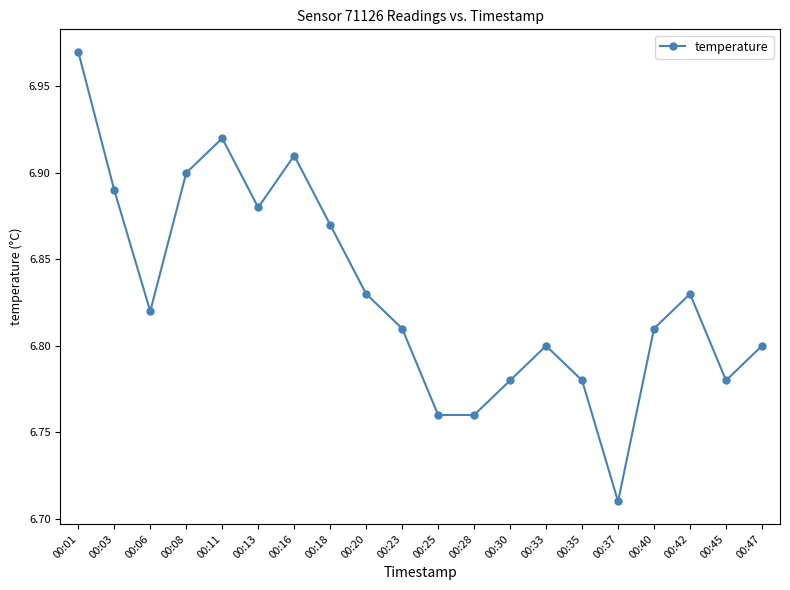

At which label is the value closest to 6?

00:37